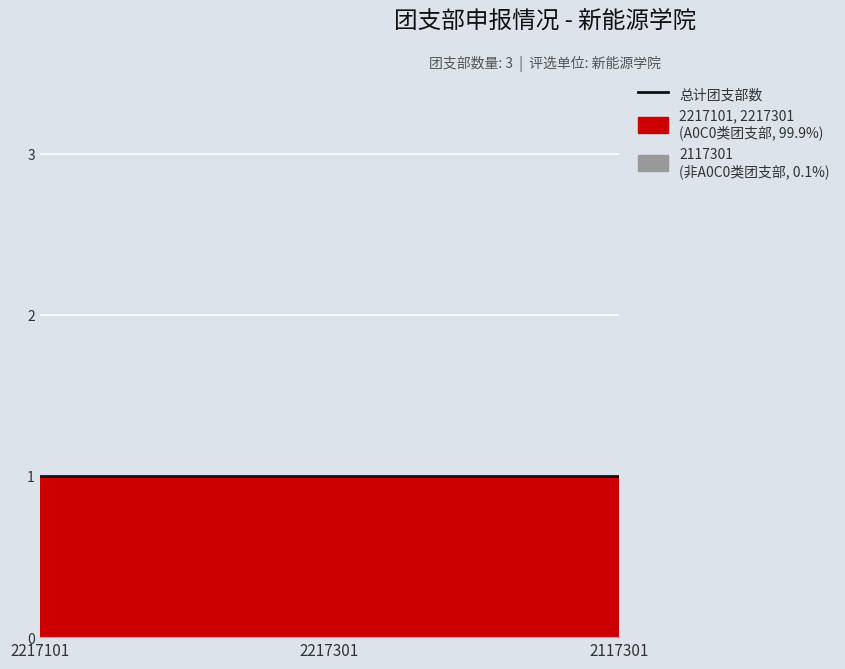

How many data points in 2117301 are less than 2?

1